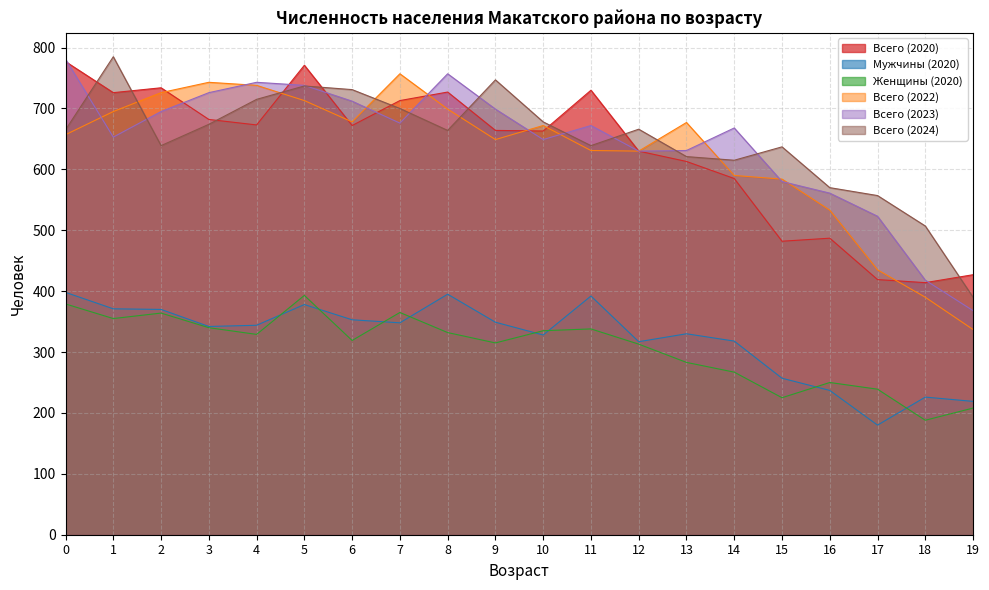

At 4, list the series in order from smallest to largest.

Женщины (2020), Мужчины (2020), Всего (2020), Всего (2024), Всего (2022), Всего (2023)